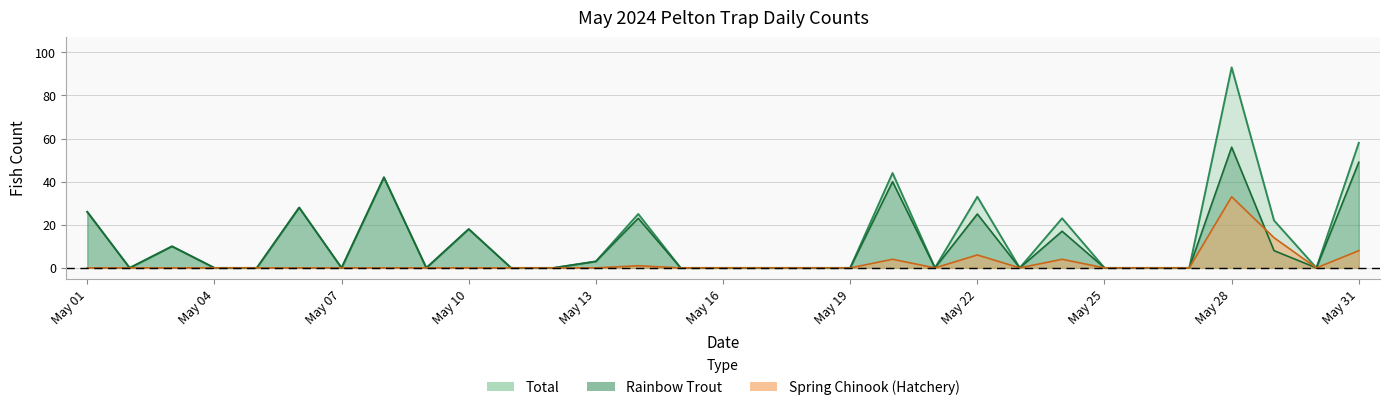

What is the maximum value shown in the chart?

93